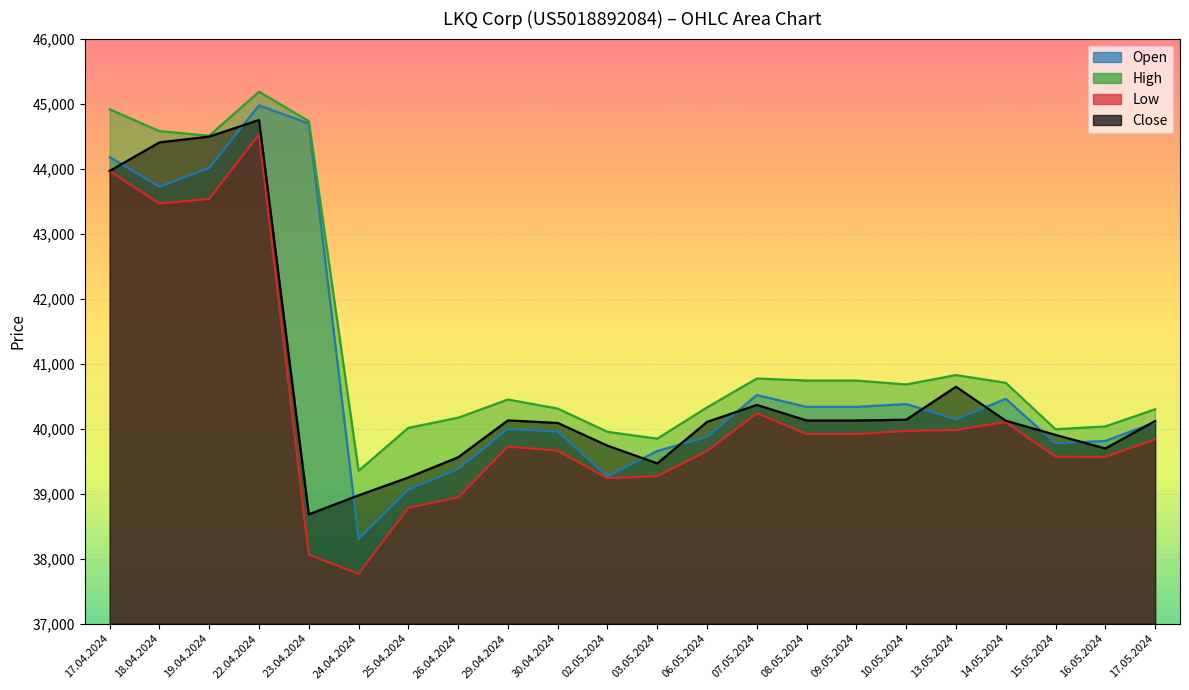

In Open, how many points are higher than both neighbors (excluding endpoints)?

5